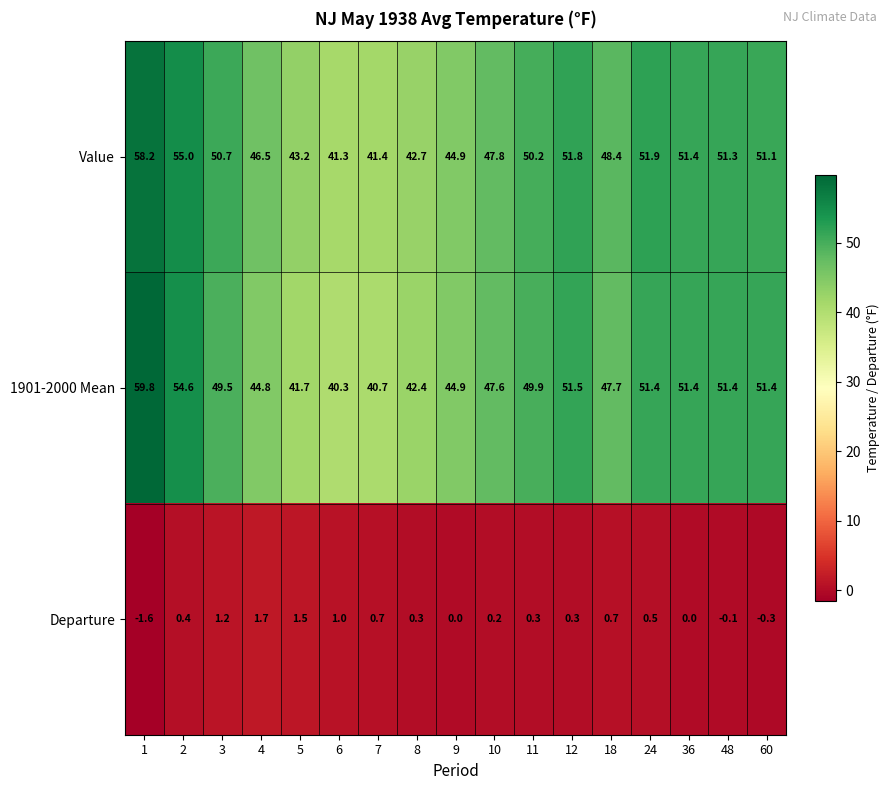

What is the sum of all Value values?

827.8